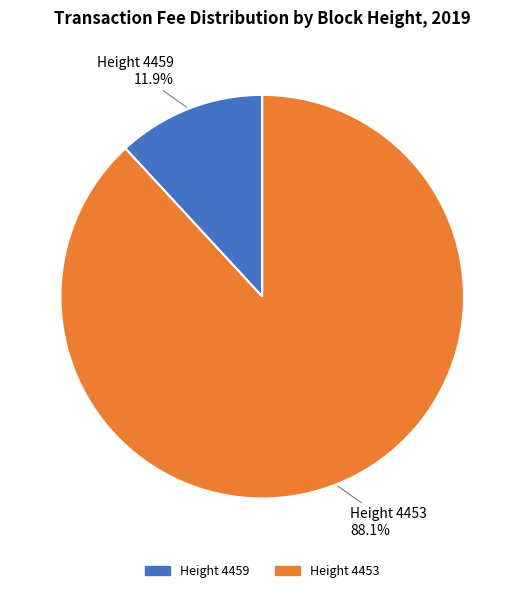

Is there a majority slice in this chart?

Yes